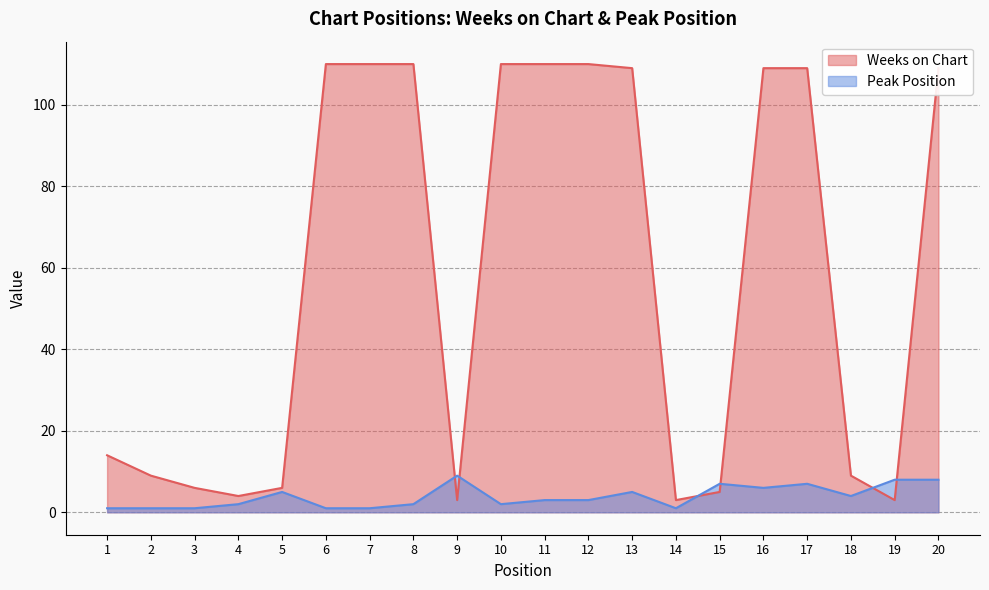

How many interior local valleys does the Weeks on Chart series have?

4